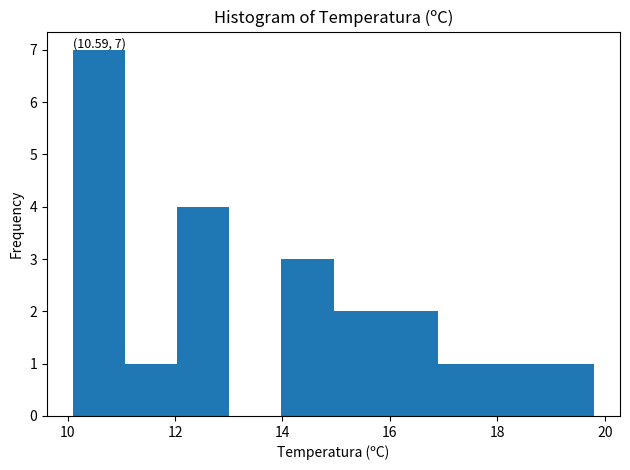

Which range on the x-axis has the tallest bar?

10.2 to 11.0